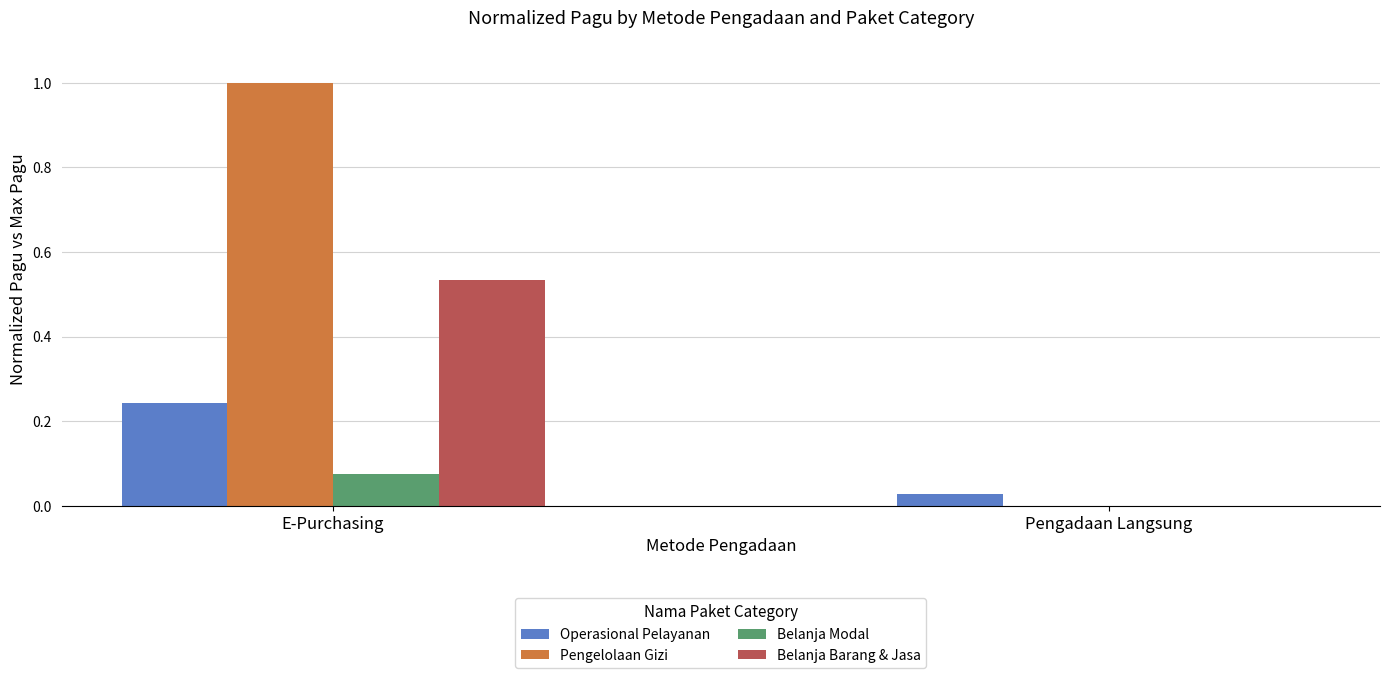

How many groups of bars are there?

2